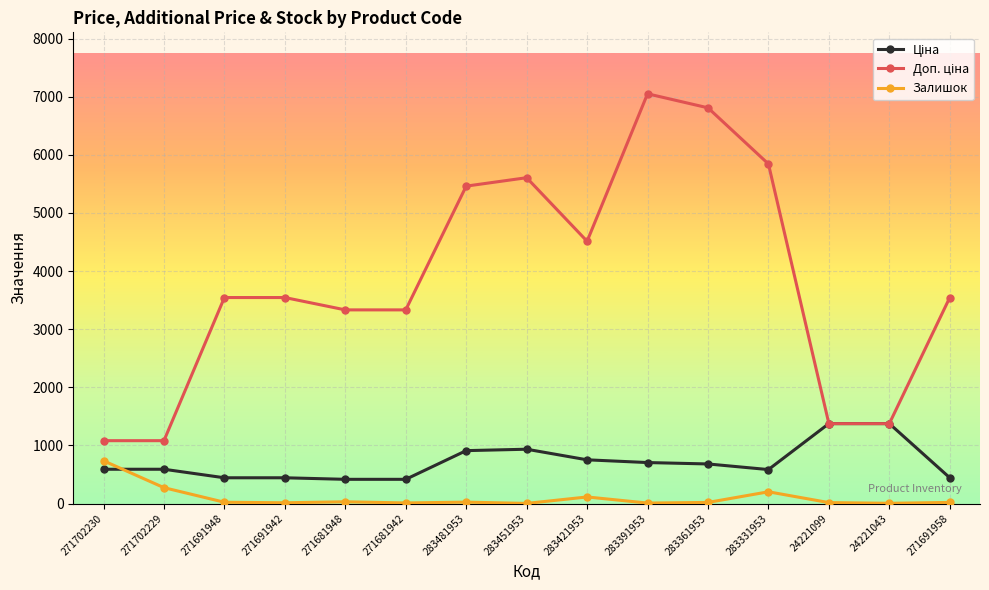

Which label corresponds to the largest value in the chart?

283391953